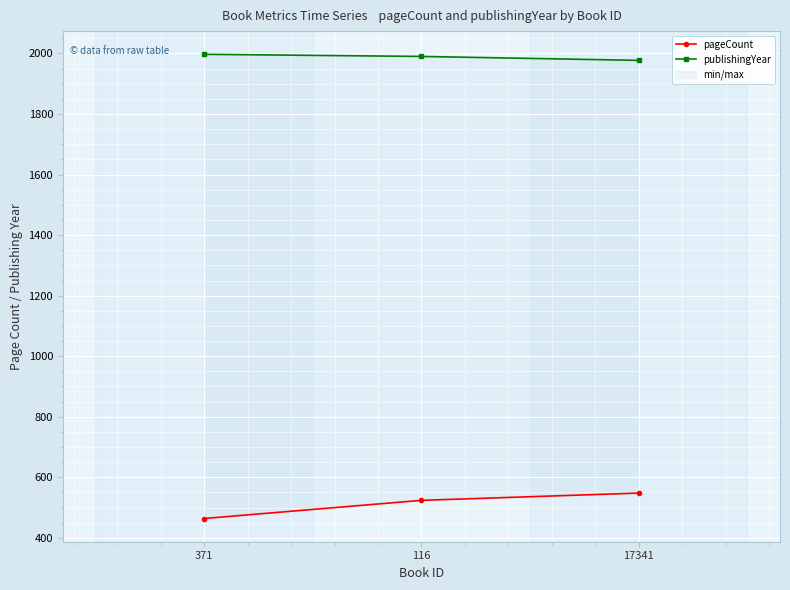

True or false: publishingYear has a value of 1238 at 116.

False